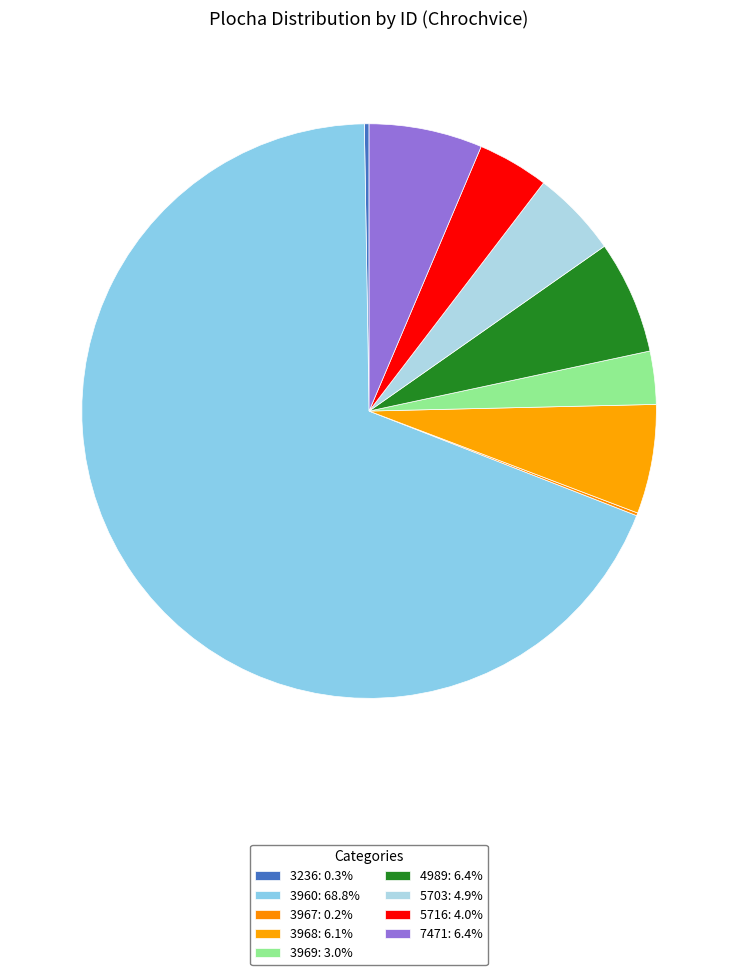

How much of the chart is everything except 3968?

93.9%